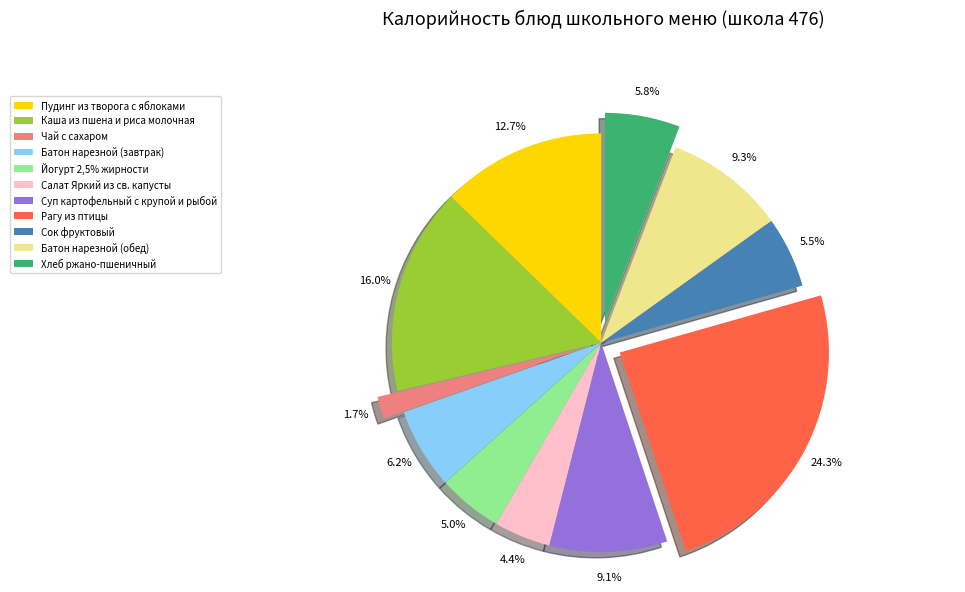

Does any single category account for the majority?

No